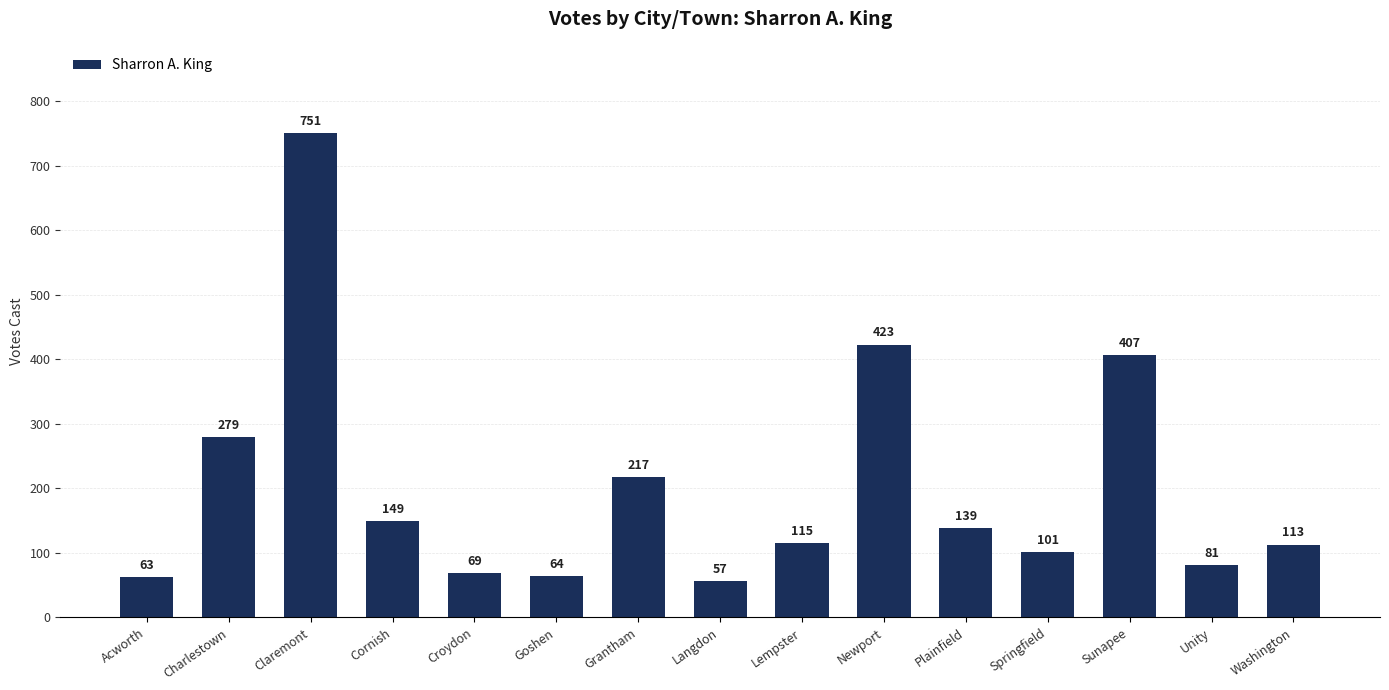

What position from the left is Washington?

15